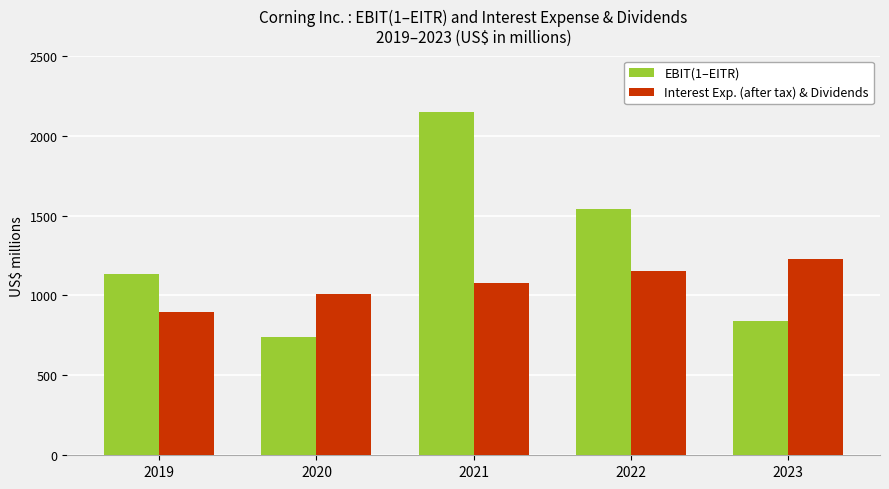

What is the sum of all Interest Exp. (after tax) & Dividends values?

5358